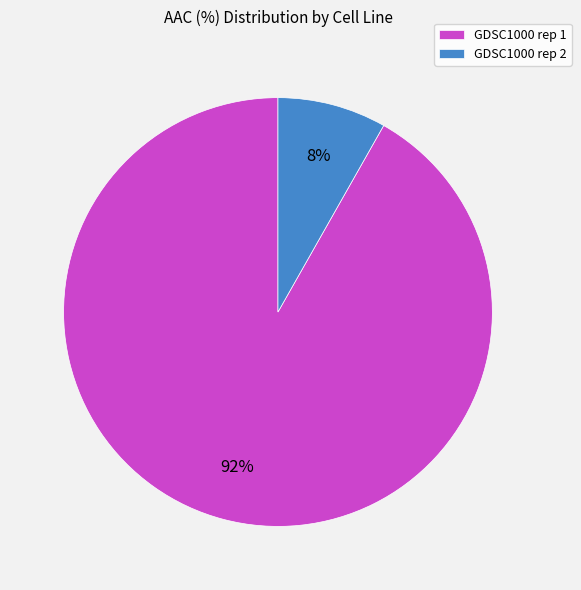

To the nearest percent, what portion does GDSC1000 rep 2 represent?

8%